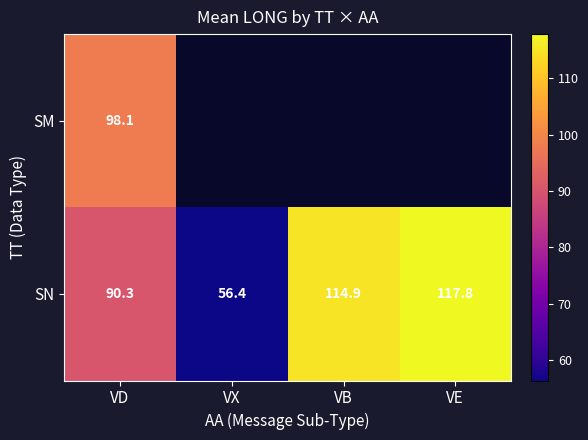

At VD, list the series in order from largest to smallest.

SM, SN